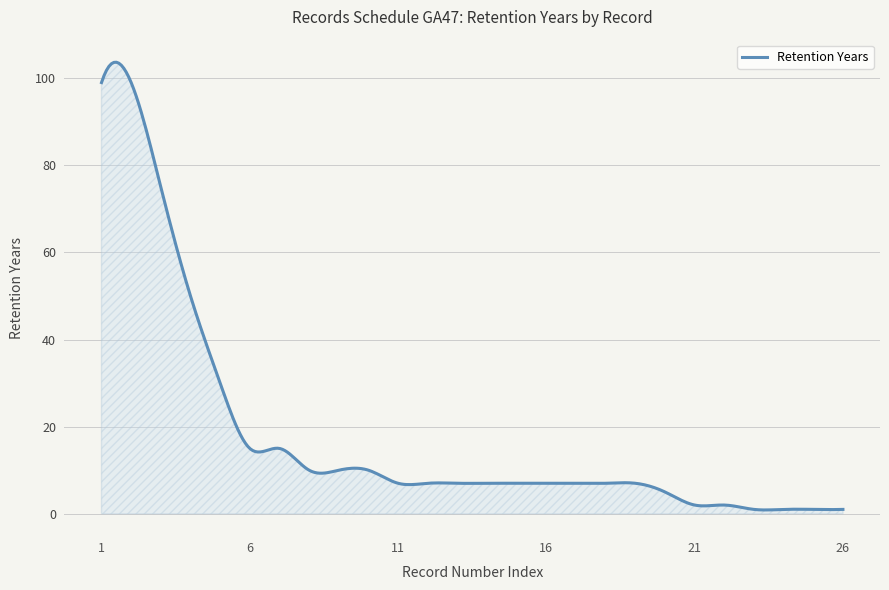

What is the greatest value displayed?

103.7